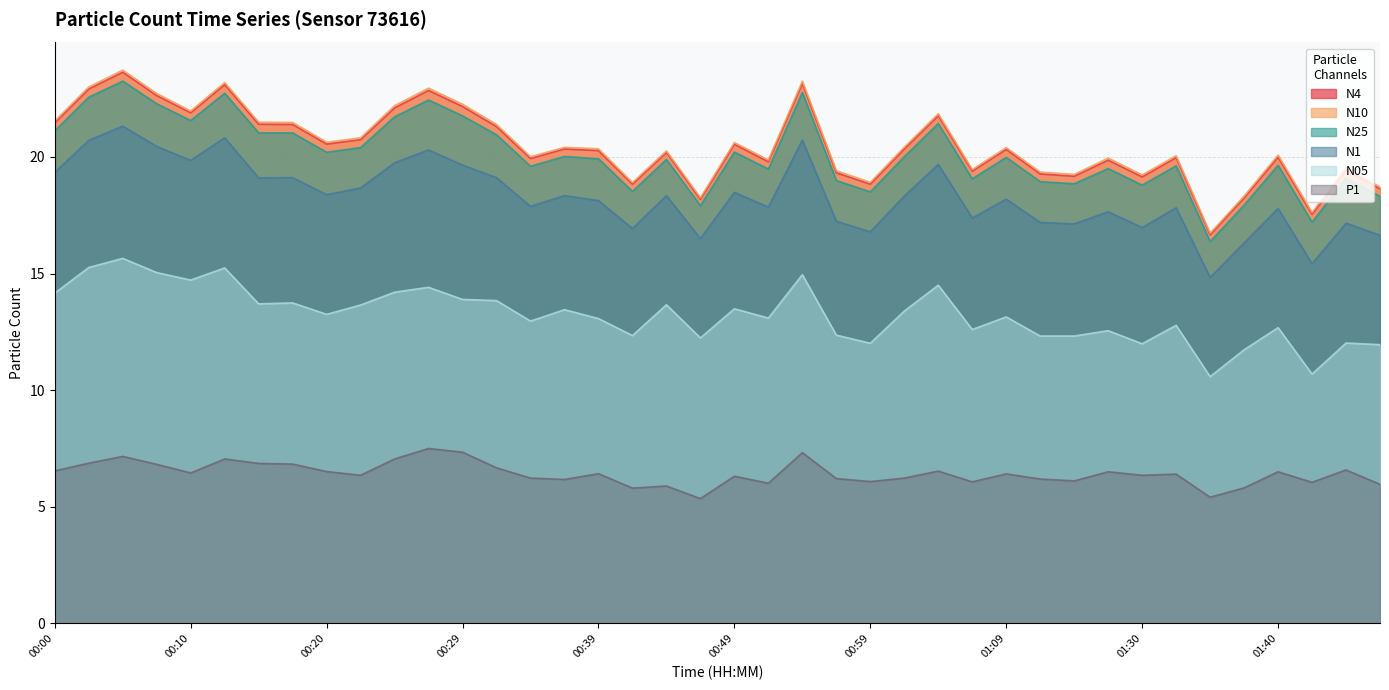

At which label does N05 reach its peak?

00:05